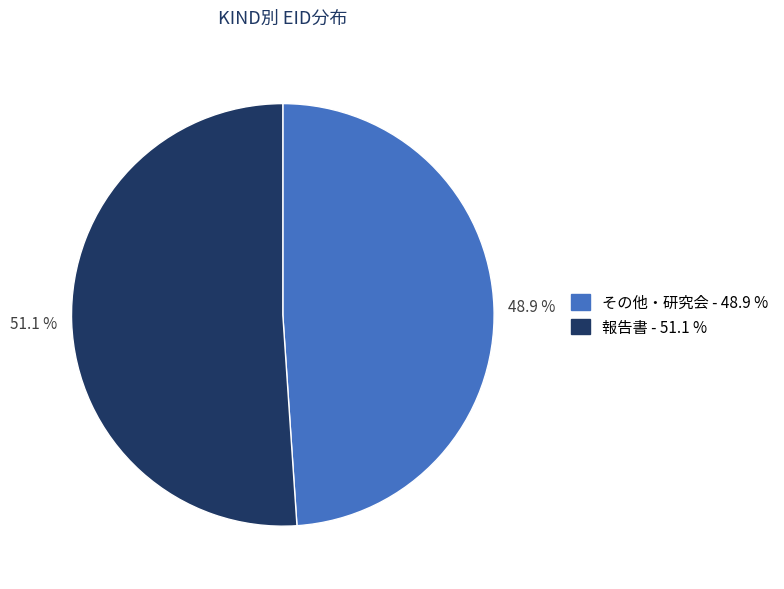

Does 報告書 represent more than half of the total?

Yes